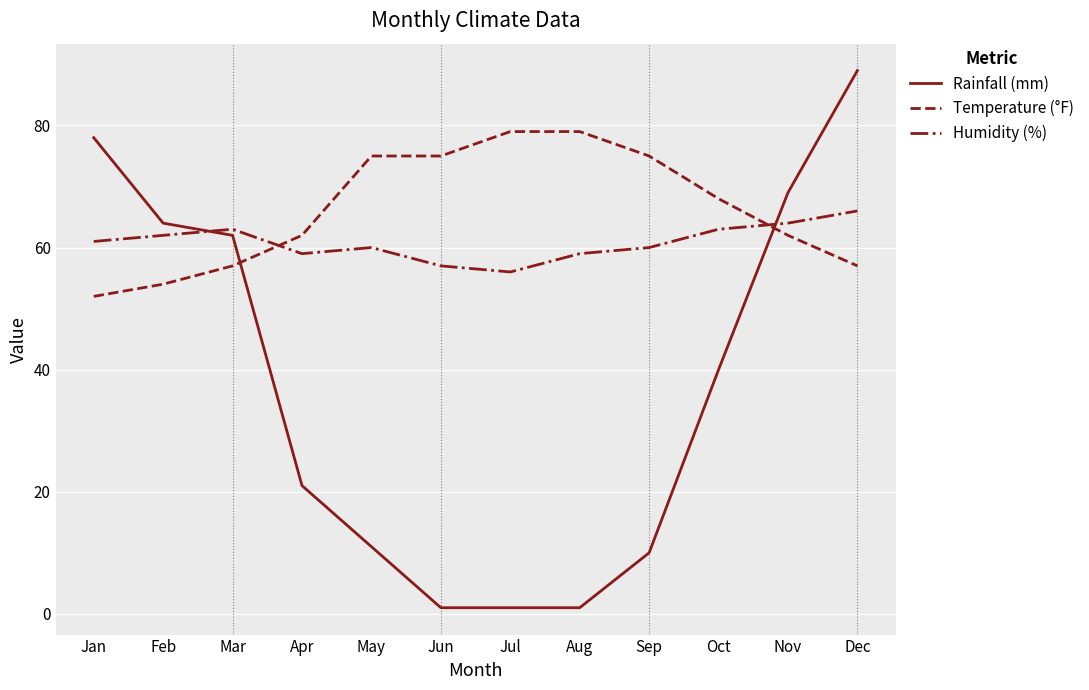

What is the difference between the maximum and minimum values in the Humidity (%) series?

10